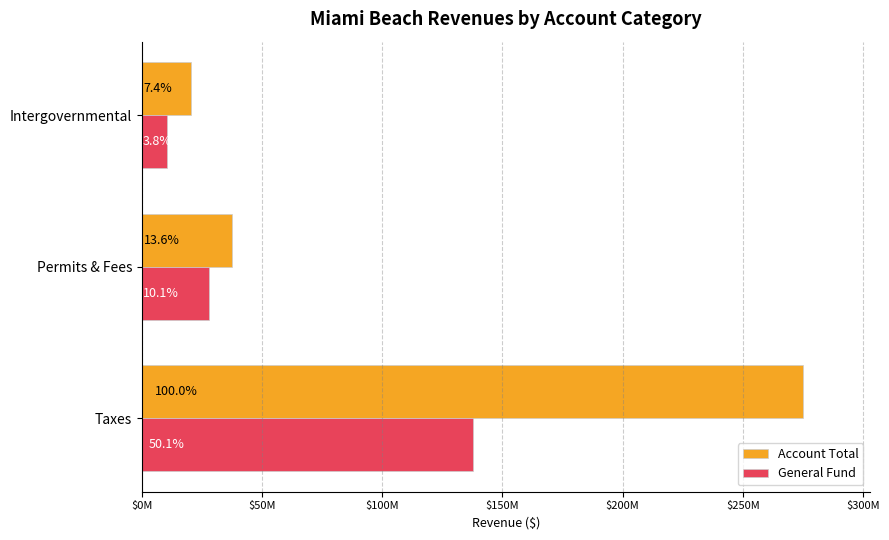

What are all the series names shown in the legend?

Account Total, General Fund